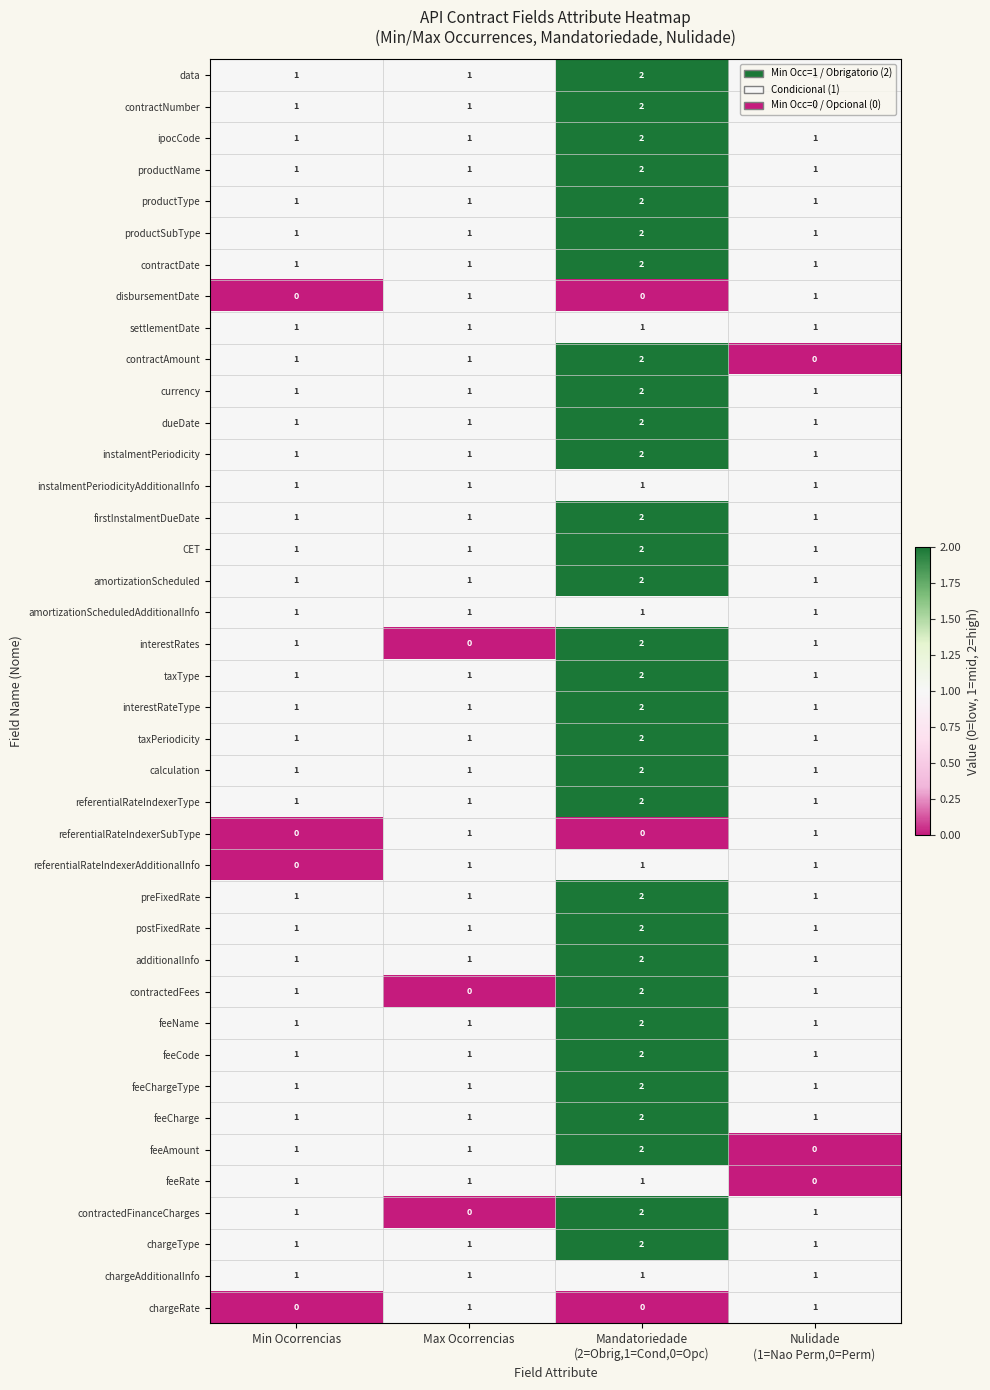

True or false: contractedFees has a value of 1 at Min Ocorrencias.

True